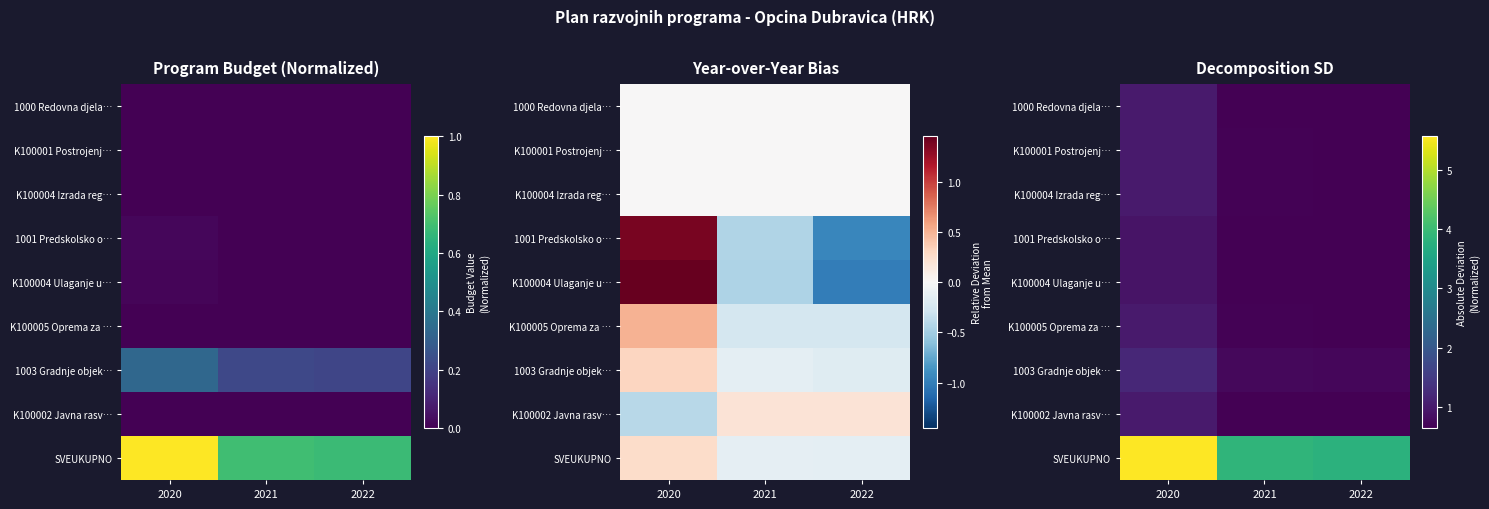

Rank the series at 2021 from highest to lowest value.

SVEUKUPNO, 1003 Gradnje objek…, K100004 Izrada reg…, K100005 Oprema za …, K100001 Postrojenj…, 1000 Redovna djela…, K100002 Javna rasv…, K100004 Ulaganje u…, 1001 Predskolsko o…